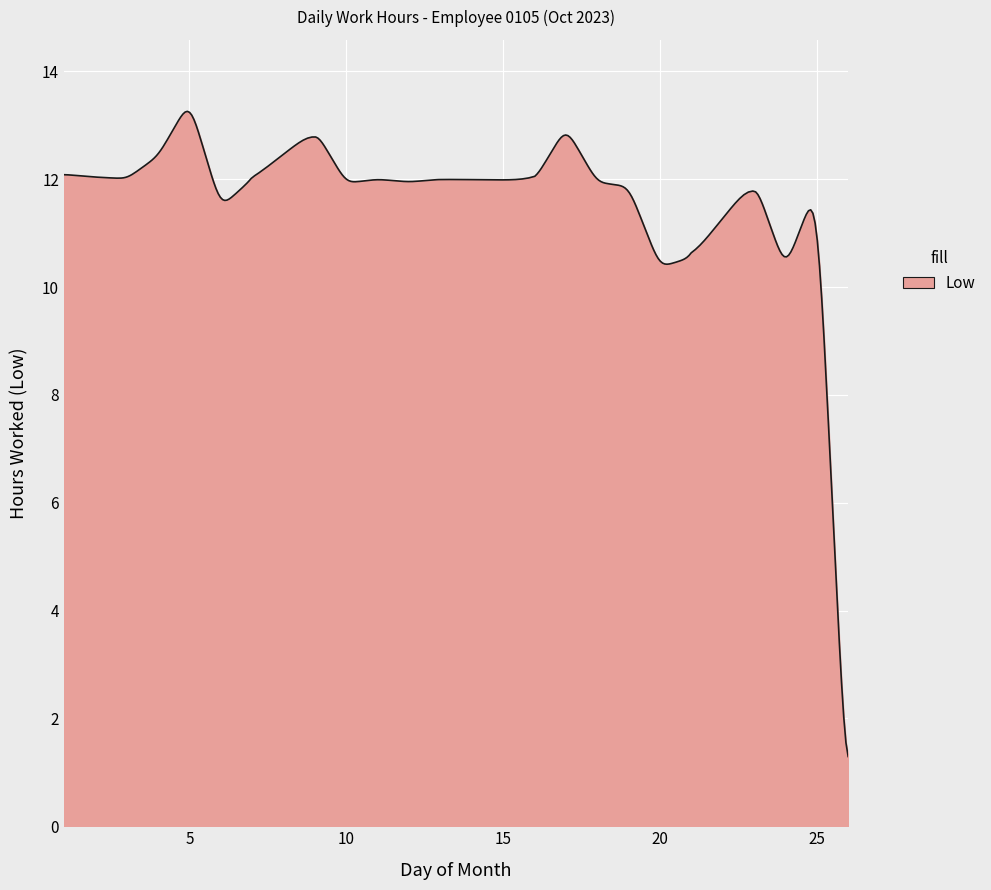

What is the smallest value displayed?

1.3